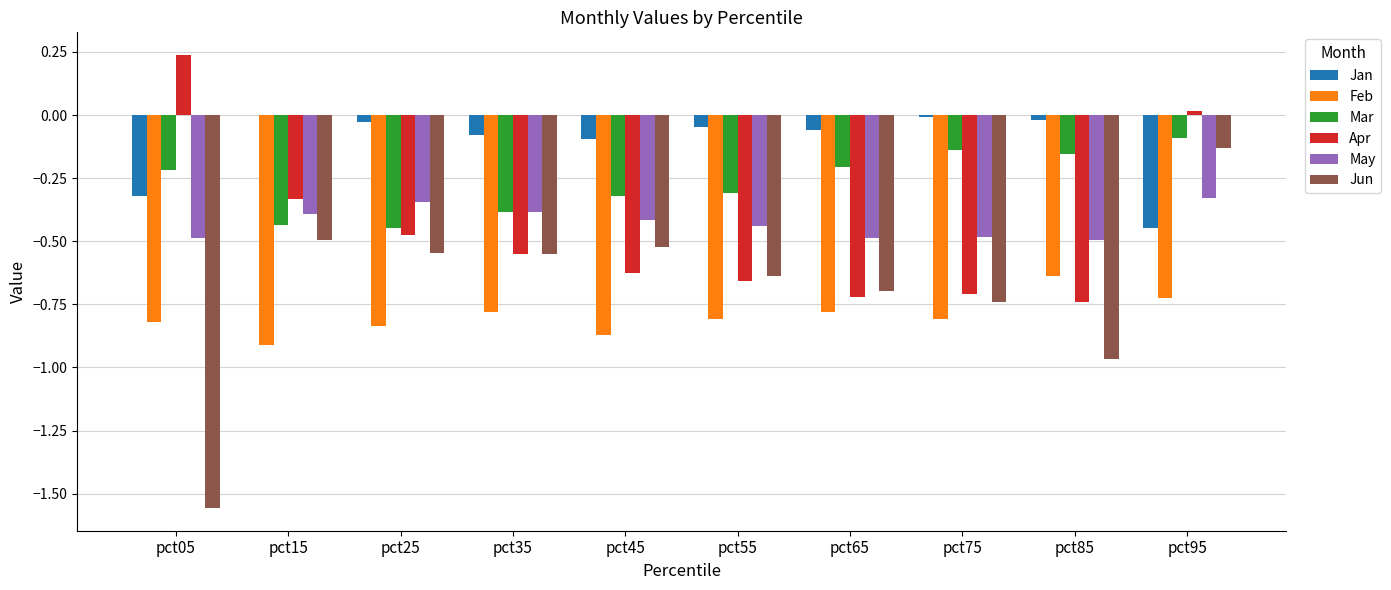

Between pct05 and pct15, which series saw the biggest shift?

Jun